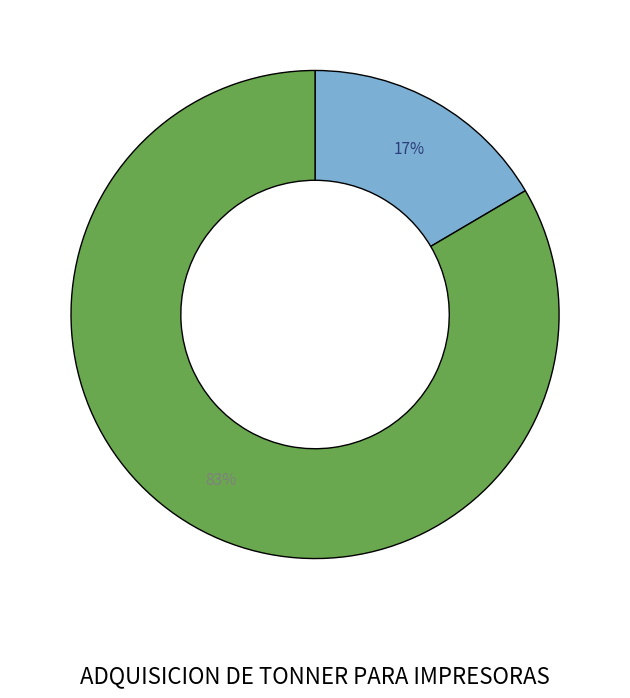

Is there a majority slice in this chart?

Yes